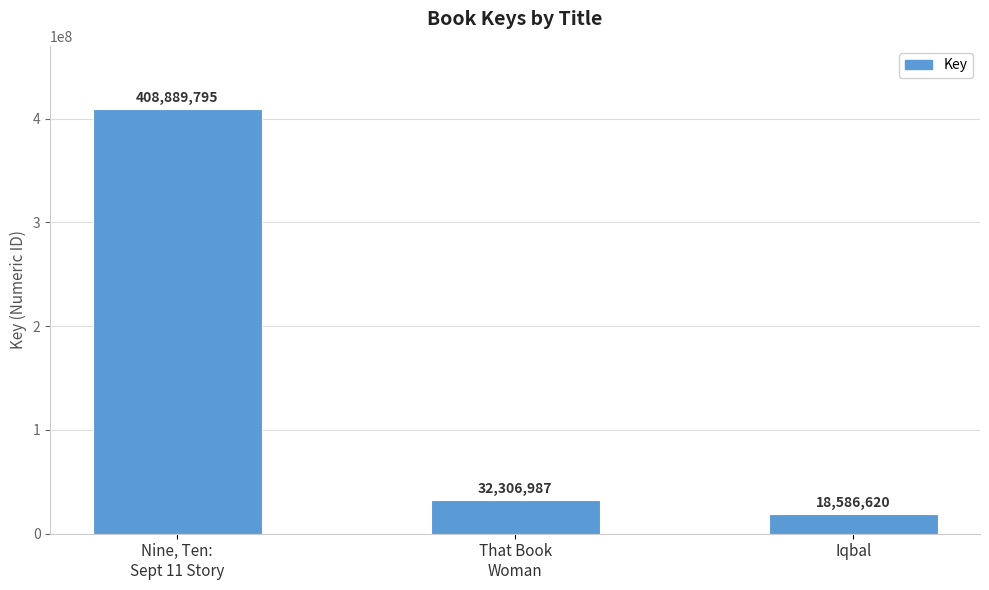

List the labels in order of value, smallest first.

Iqbal, That Book
Woman, Nine, Ten:
Sept 11 Story